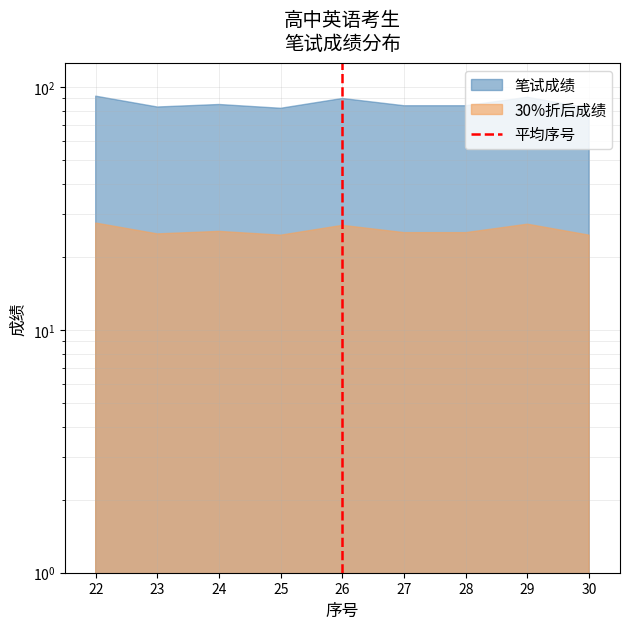

How many lines are shown in the chart?

1